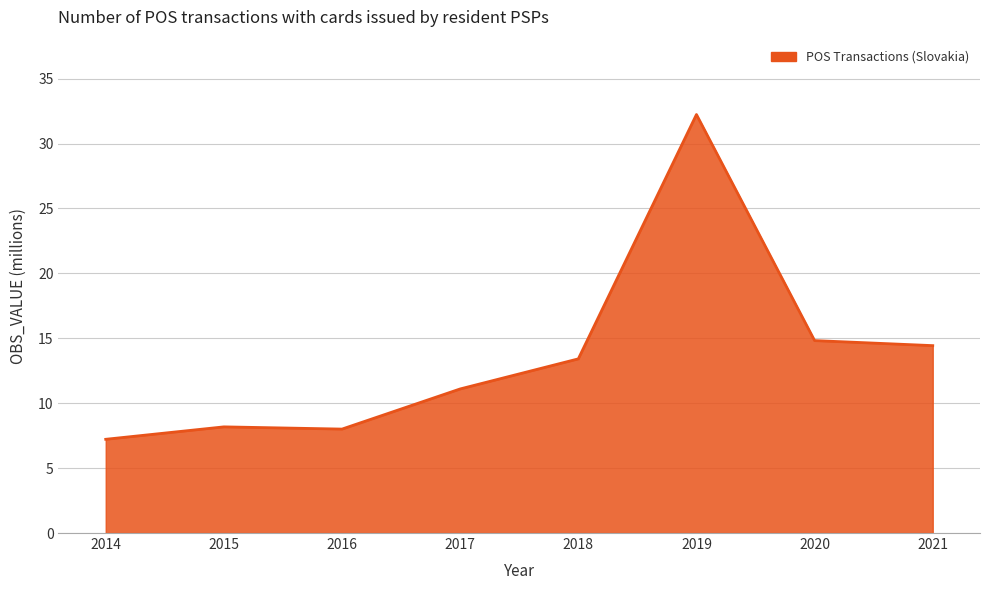

Between 2019 and 2014, which is larger?

2019